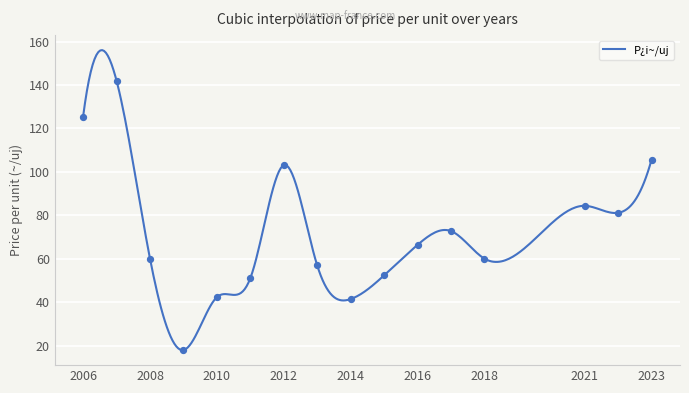

Between 2017 and 2009, which is larger?

2017